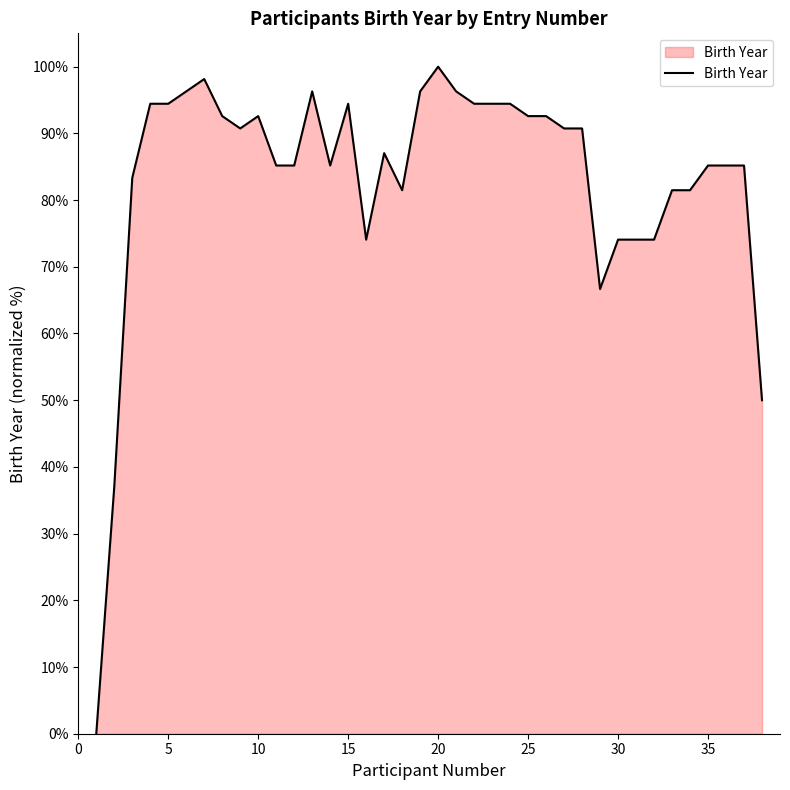

What is the greatest value displayed?

100.0